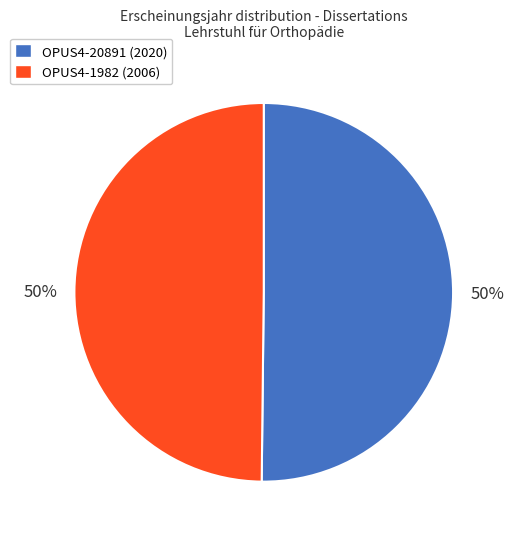

Is it true that OPUS4-1982 (2006) is 61% of the pie?

False